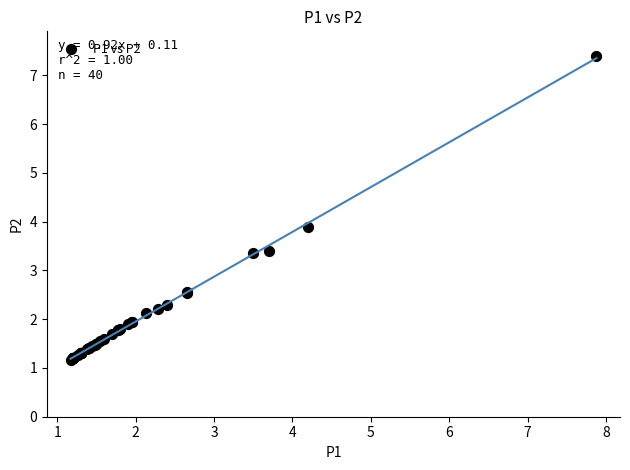

What Y value in the scatter plot is closest to 4?

3.9